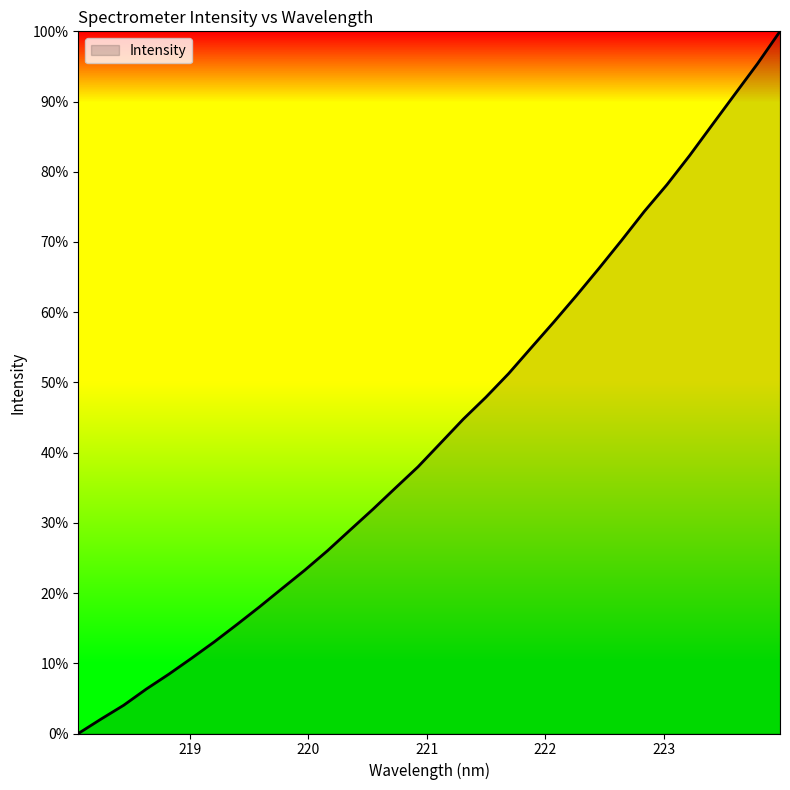

What is the value of the 15th point from the left?

0.3